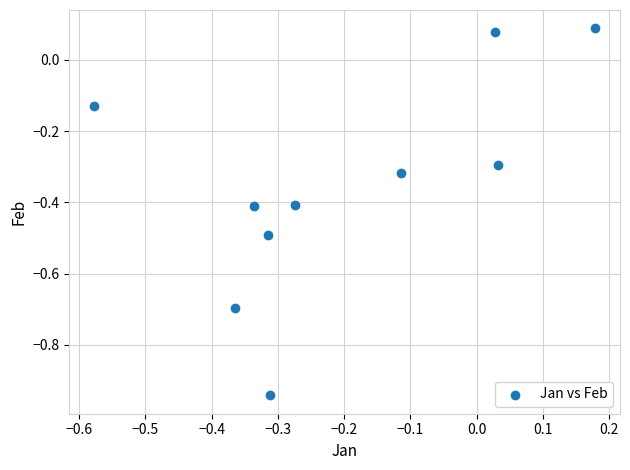

What is the range of X values (max minus min)?

0.8